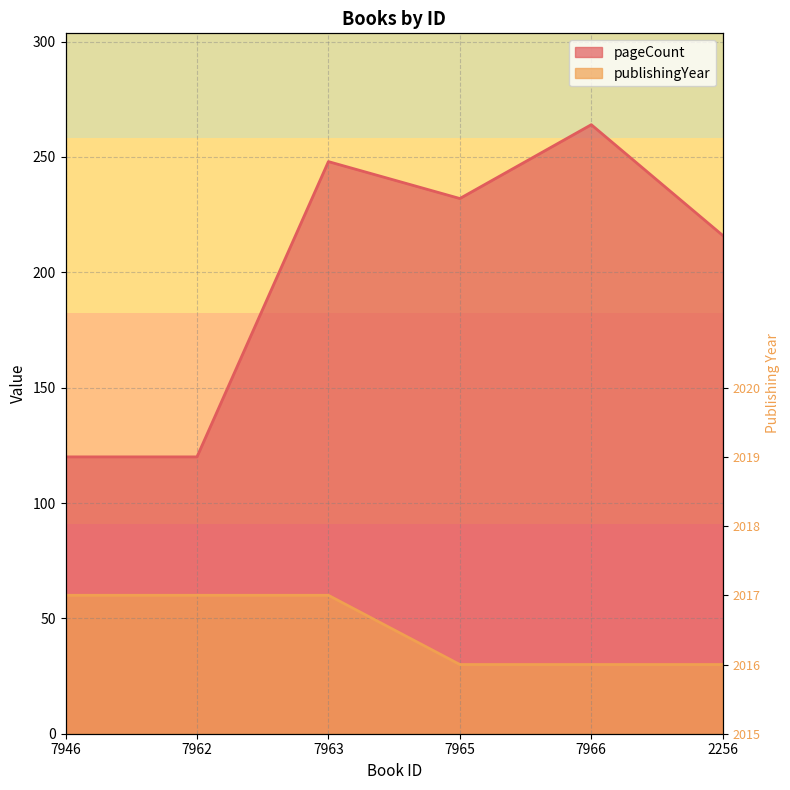

At how many categories does at least one series exceed 198?

4